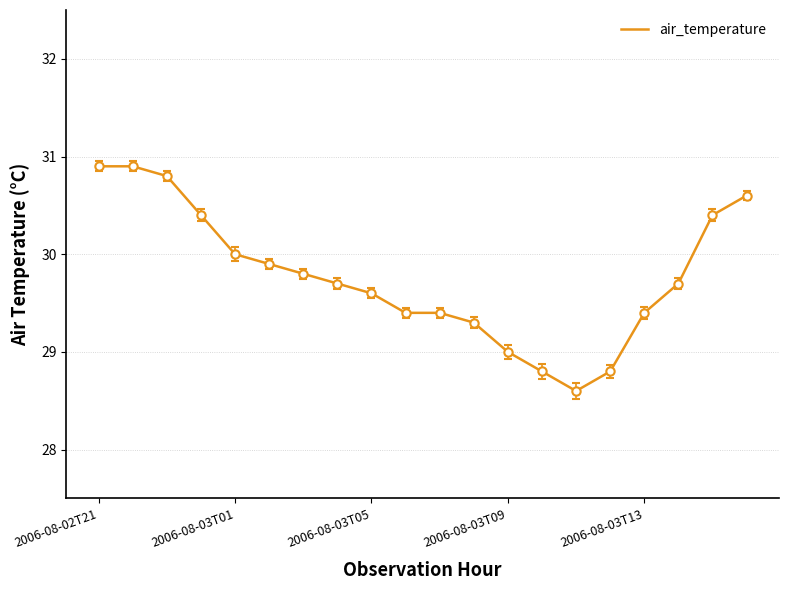

What is the difference between the maximum and minimum values?

2.3